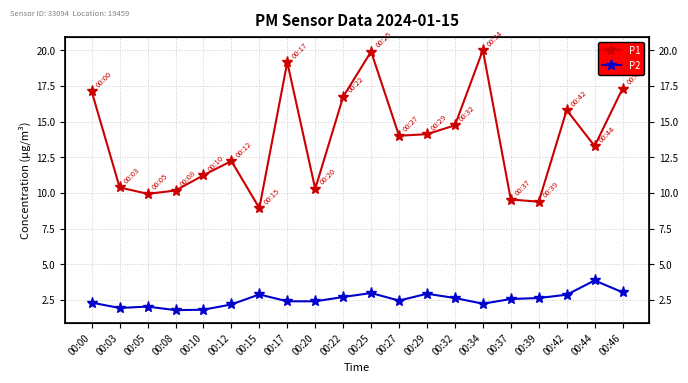

Rank the series by their maximum value, from lowest to highest.

P2, P1